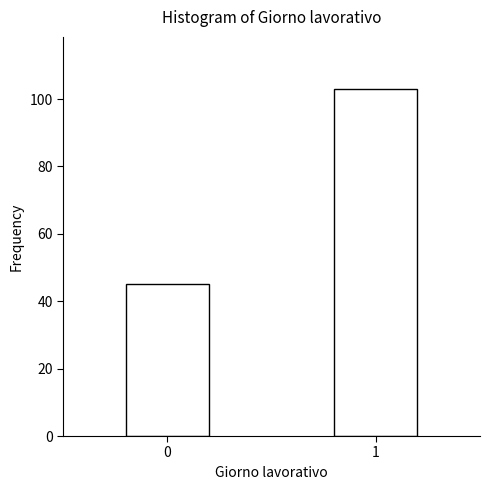

Reading left to right, extract all data points from this chart.

0=45	1=103